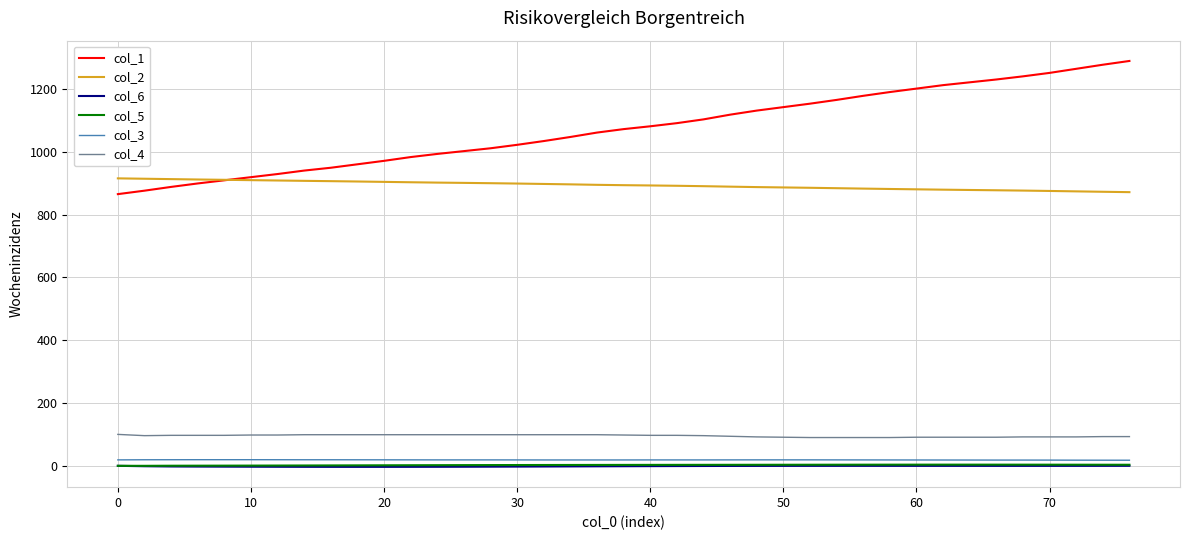

Which series has the largest total across all categories?

col_1